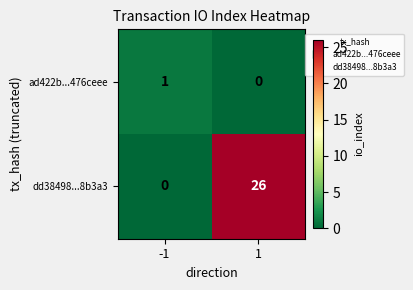

What is the sum of all dd38498...8b3a3 values?

26